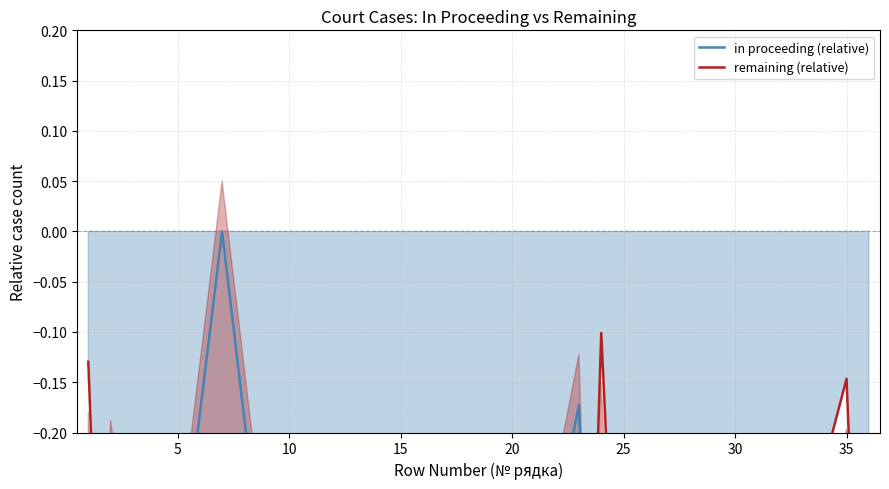

True or false: in proceeding (relative) has a value of -0.2 at 10.

False